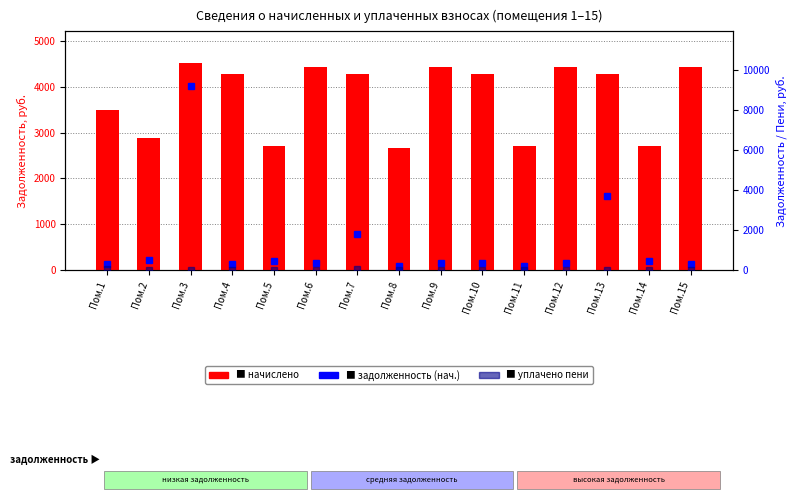

Which label corresponds to the largest value in the chart?

Пом.3